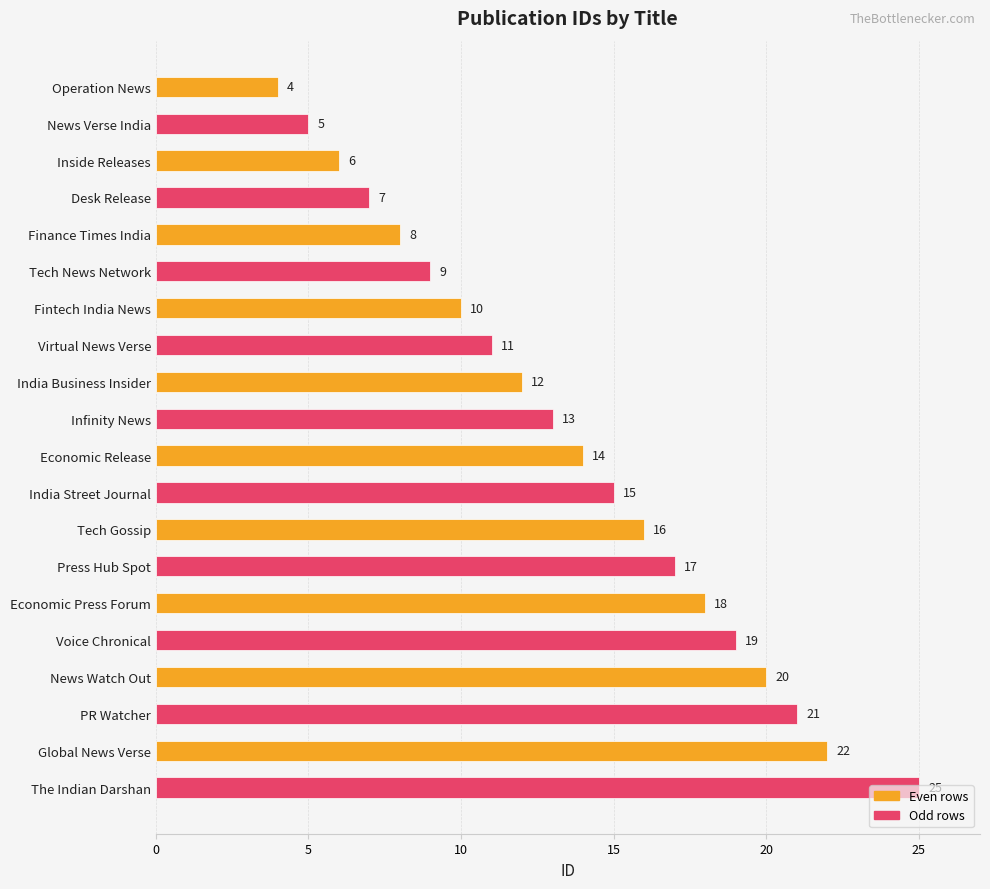

What is the change in value from Tech News Network to Tech Gossip?

+7